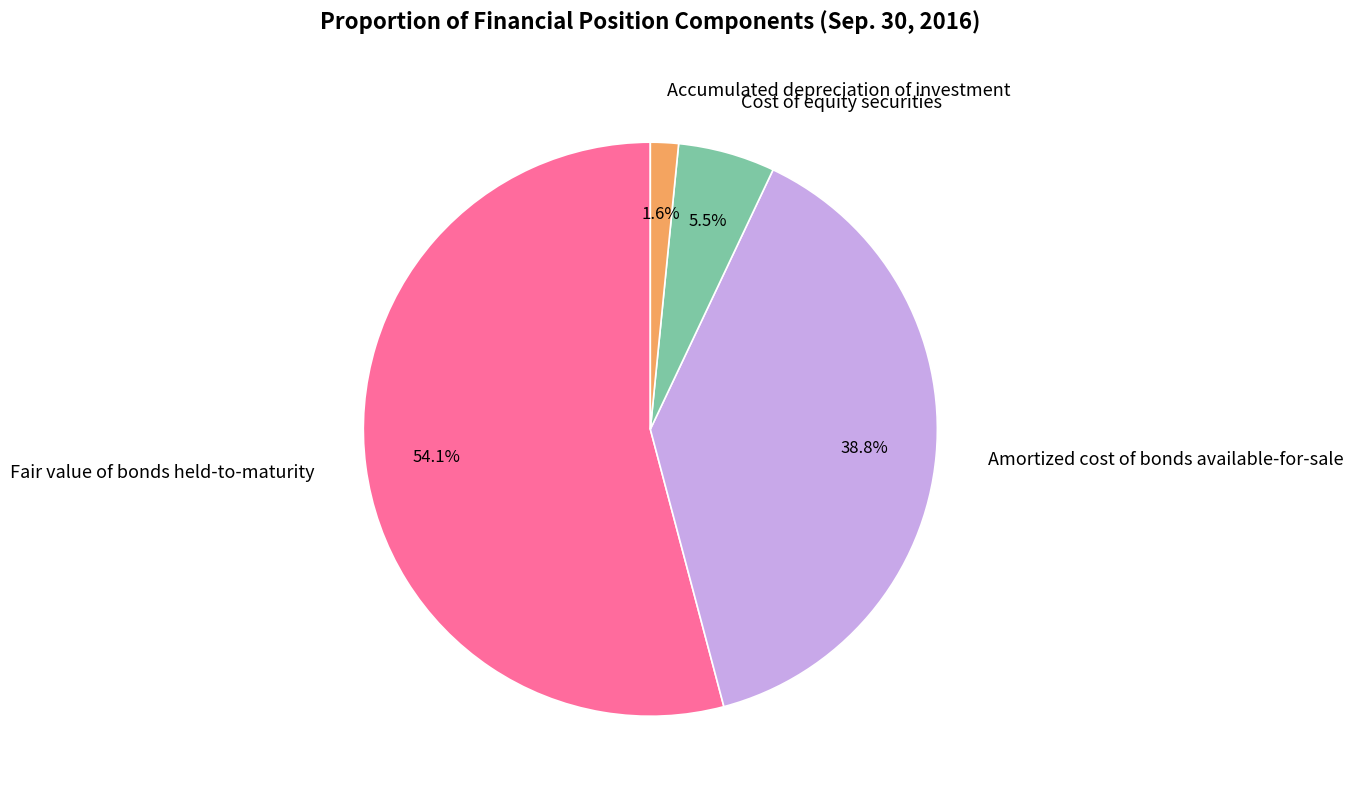

To the nearest percent, what is the combined percentage of Amortized cost of bonds available-for-sale and Cost of equity securities?

44%